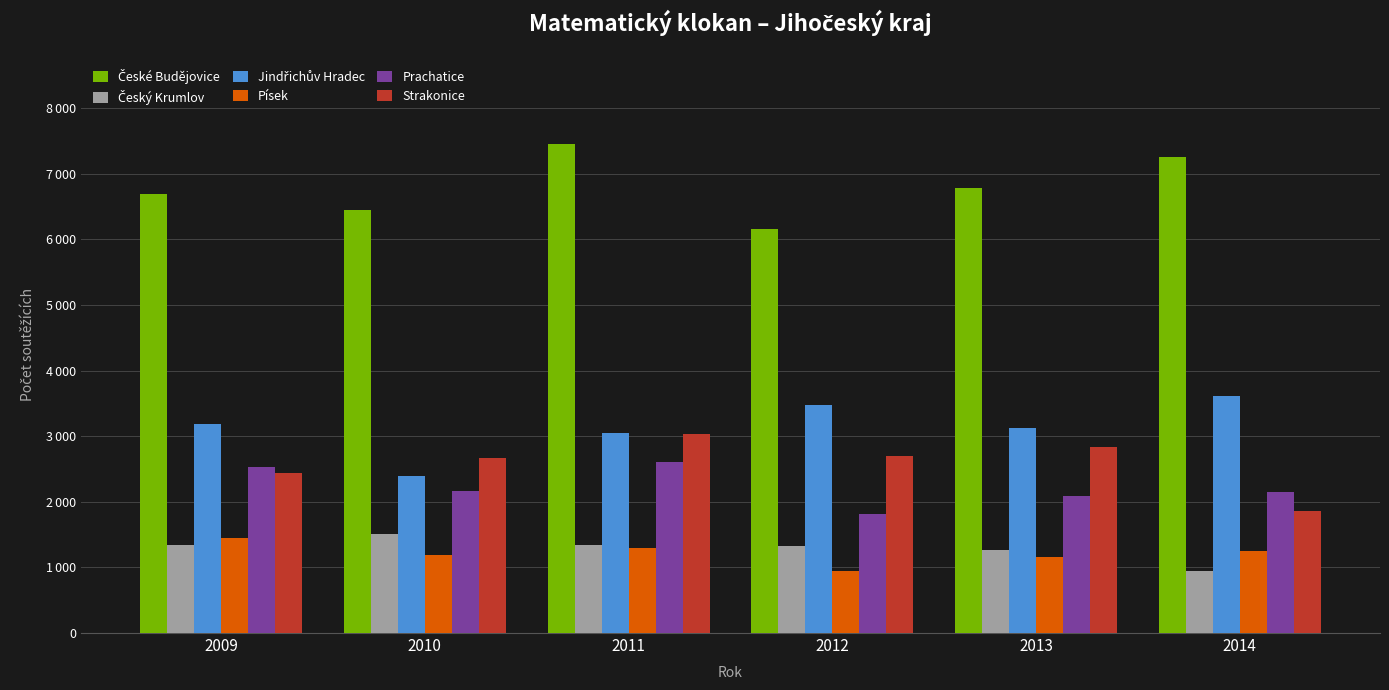

Are the bars horizontal?

No